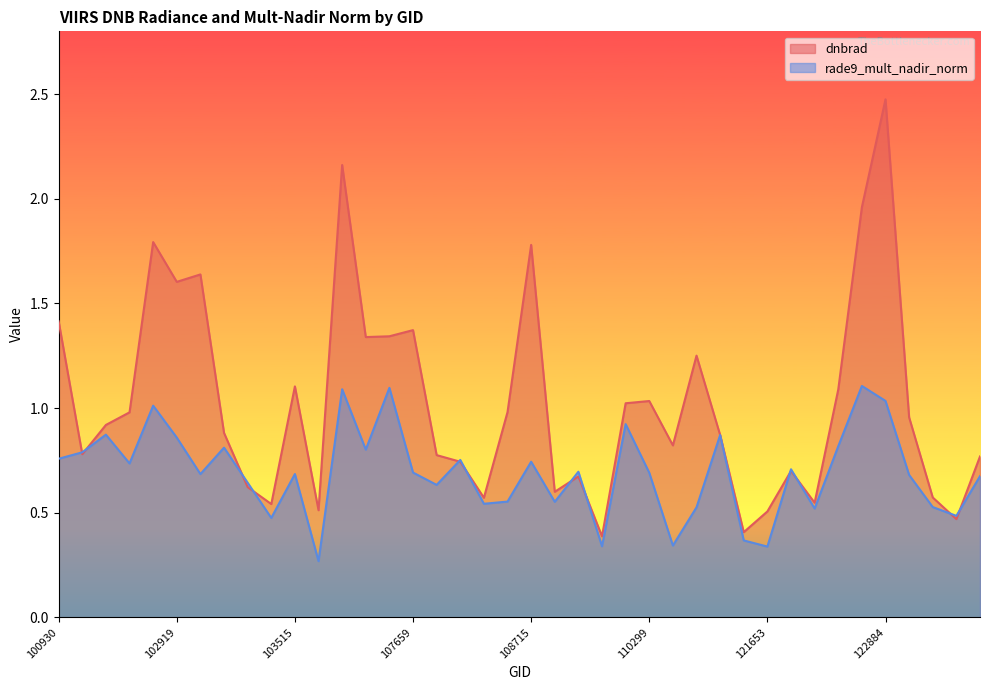

Rank the series by their maximum value, from highest to lowest.

dnbrad, rade9_mult_nadir_norm